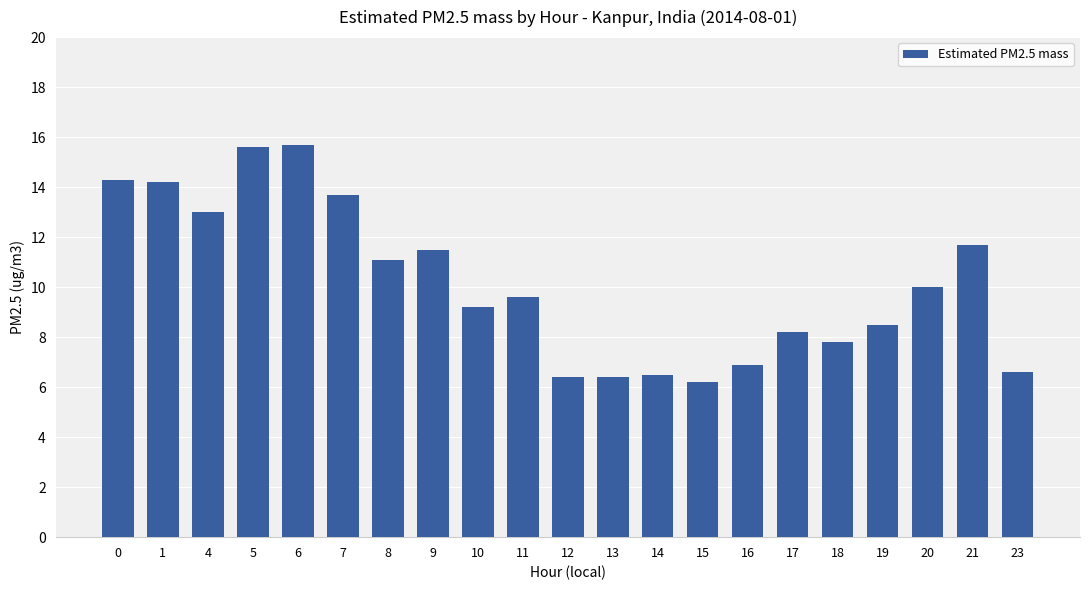

What is the difference between the maximum and minimum values?

9.5